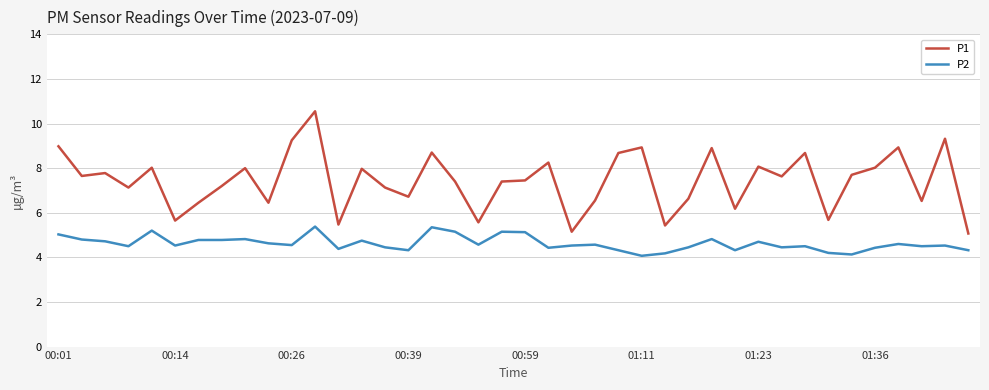

Does the chart have visible grid lines?

Yes